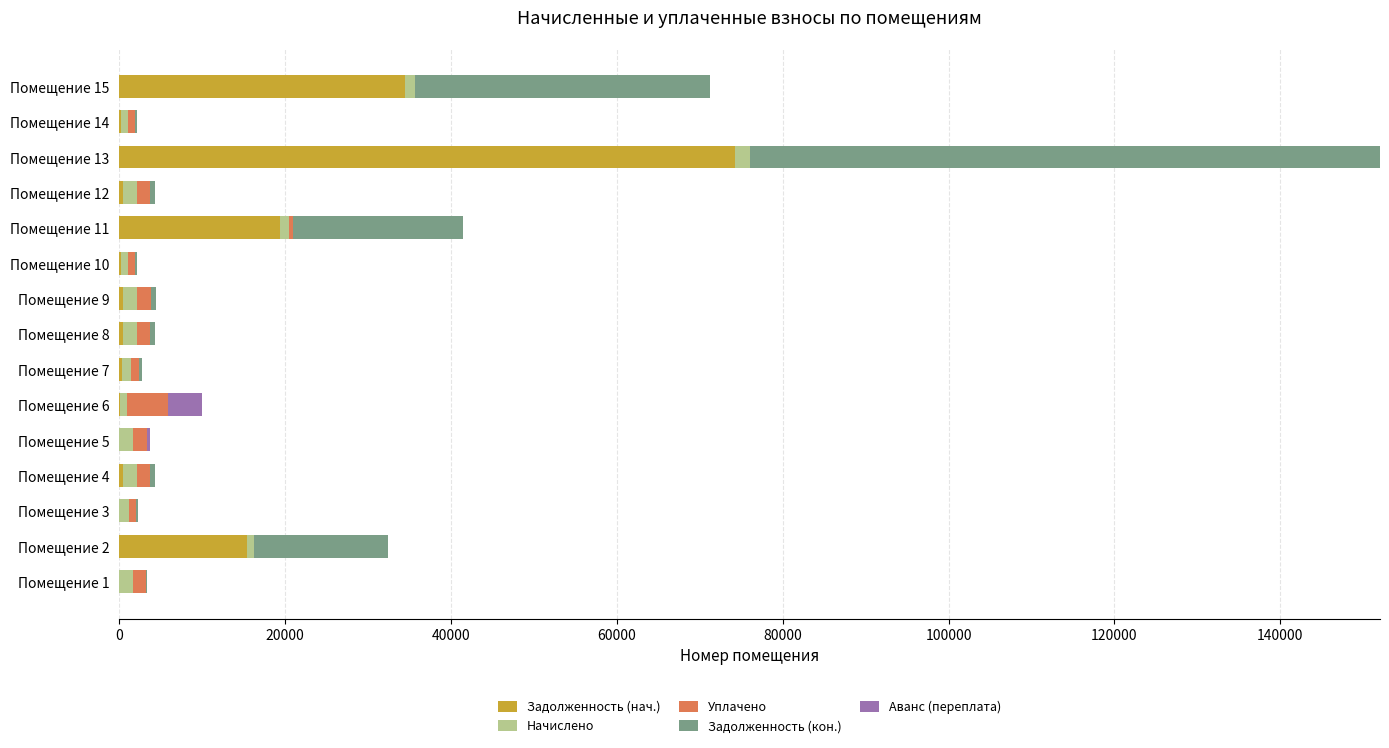

Which category has the highest value in the Задолженность (нач.) series?

Помещение 13